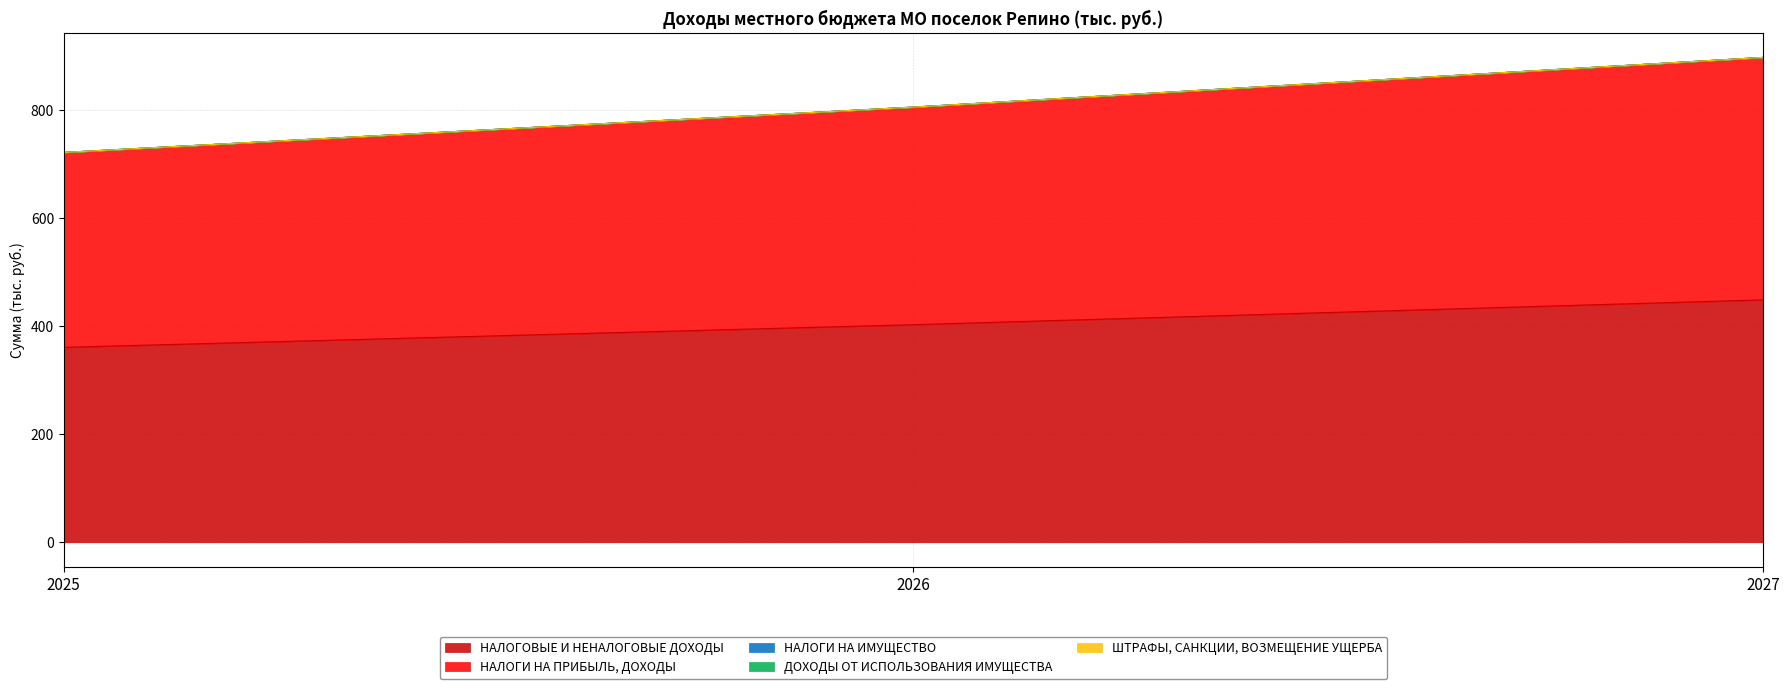

Which series has the largest range (max minus min)?

НАЛОГОВЫЕ И НЕНАЛОГОВЫЕ ДОХОДЫ